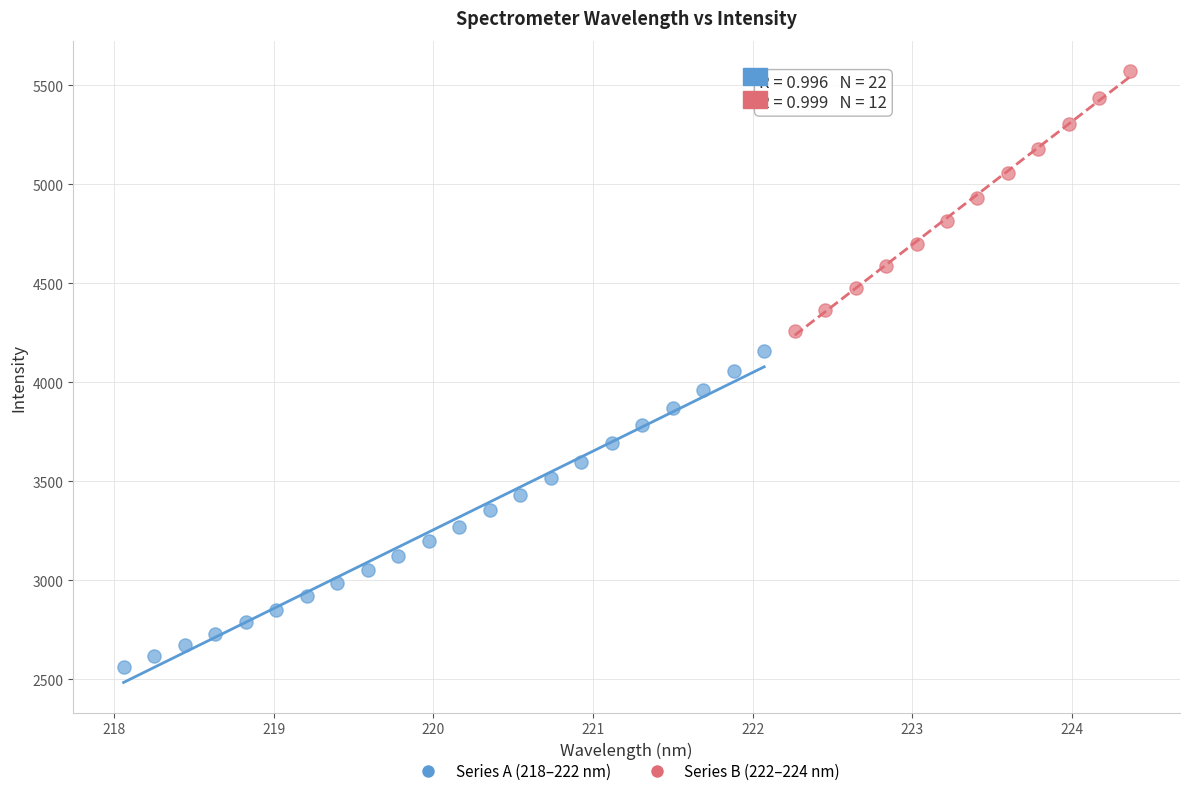

Which series has the largest Y range (max minus min)?

Series A (218–222 nm)